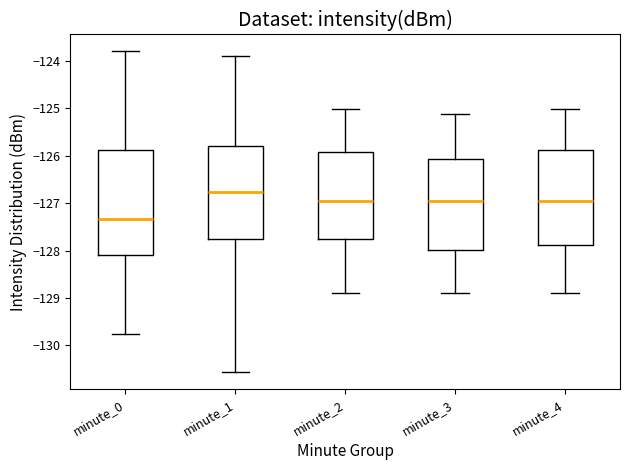

Which box is the tallest, from its lower edge to its upper edge?

minute_0